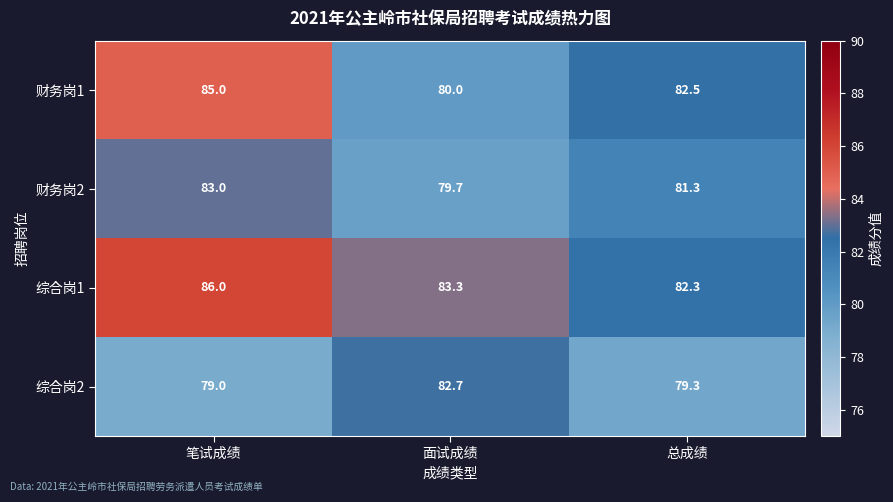

Rank the series by their average value, from lowest to highest.

综合岗2, 财务岗2, 财务岗1, 综合岗1